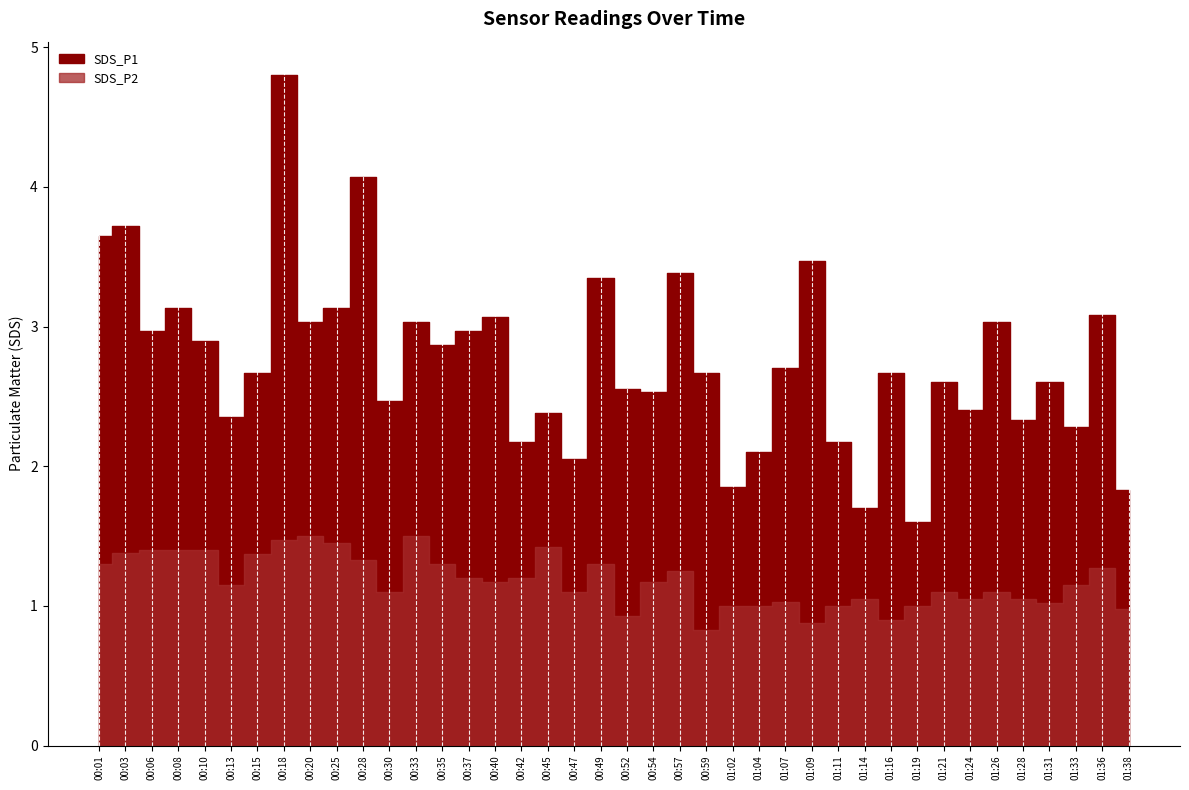

At which category does SDS_P2 reach its first local peak?

00:20